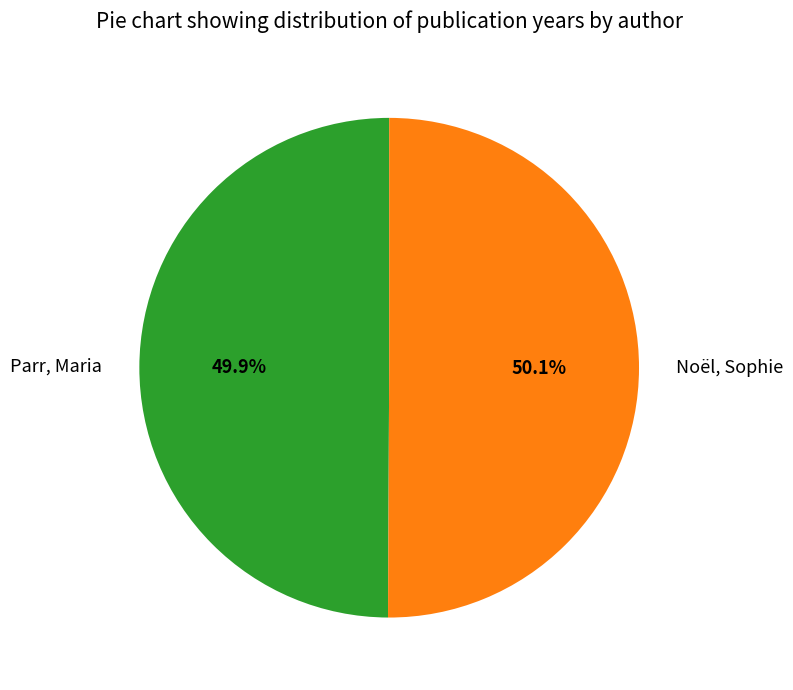

Combined, what portion of the pie is Noël, Sophie and Parr, Maria?

100.0%